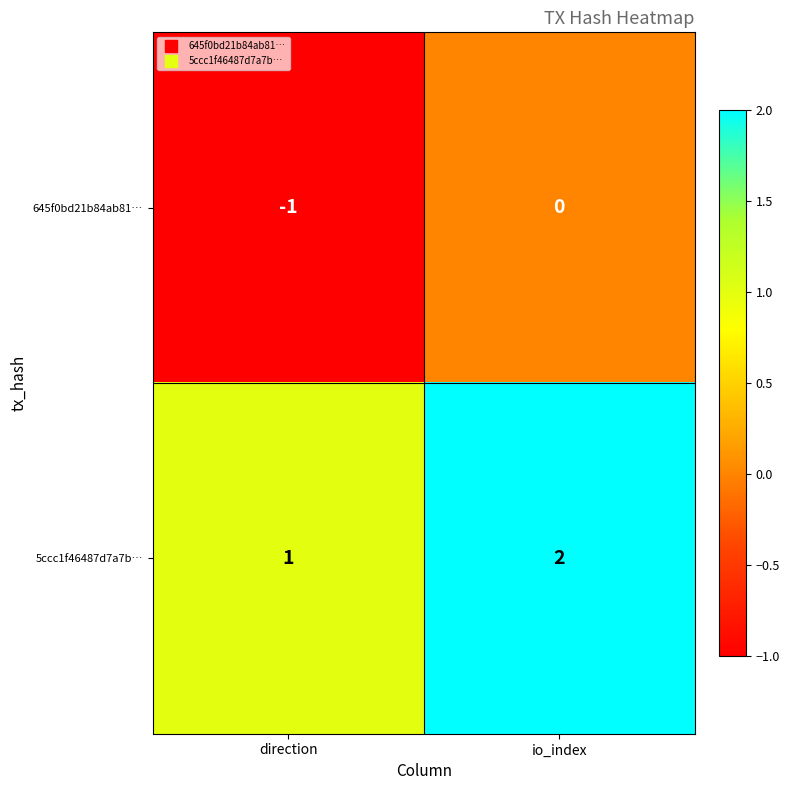

Which series has the largest total across all categories?

5ccc1f46487d7a7b…